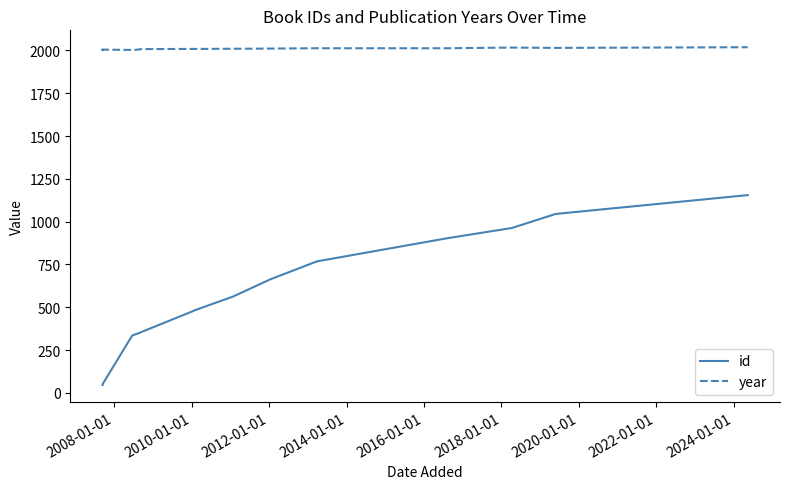

At which category does year reach its first local peak?

2008-01-01